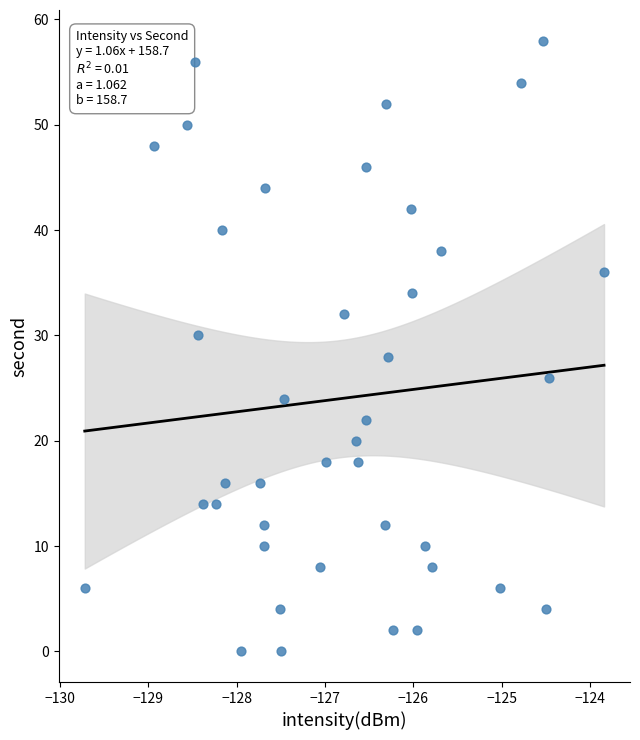

What is the range of Y values (max minus min)?

58